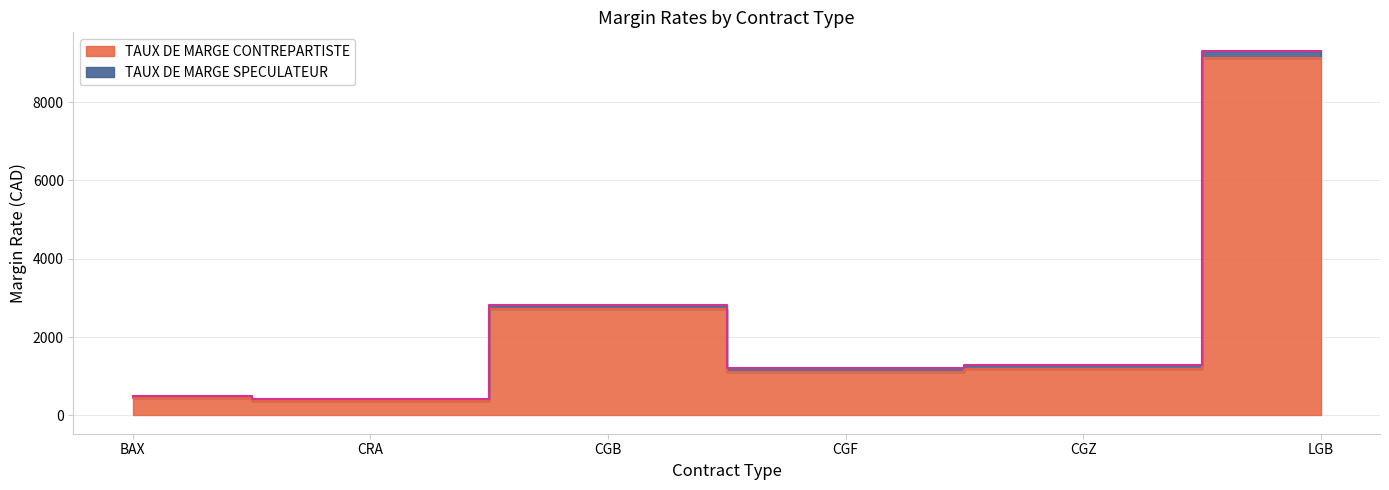

Which series changed the most between CGF and CGZ?

TAUX DE MARGE CONTREPARTISTE